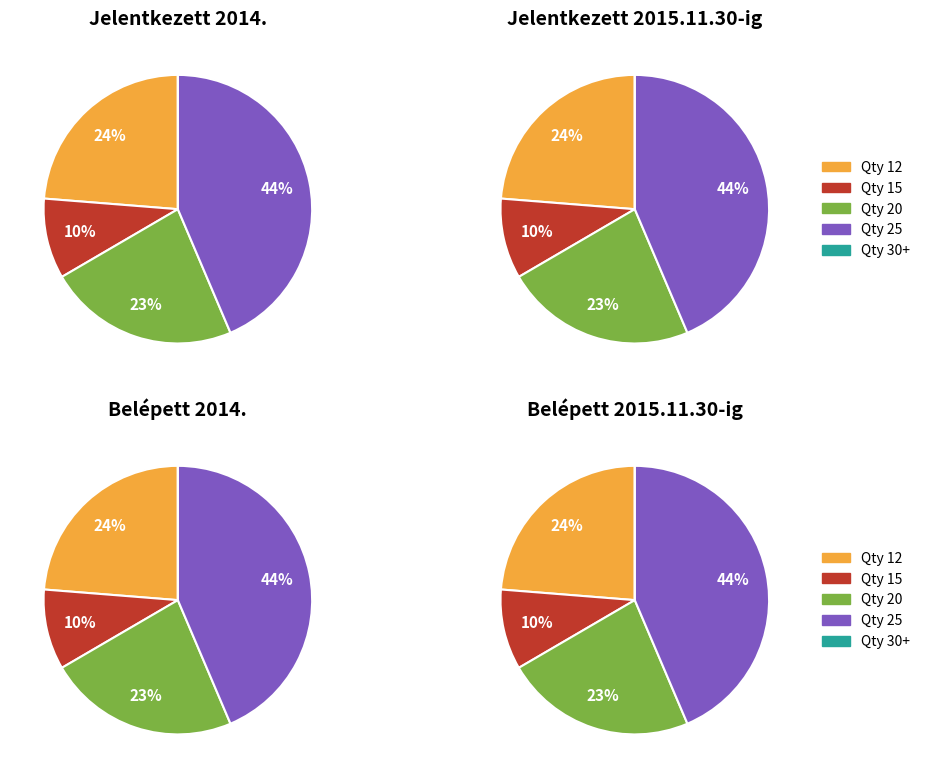

Does any single category account for the majority?

No